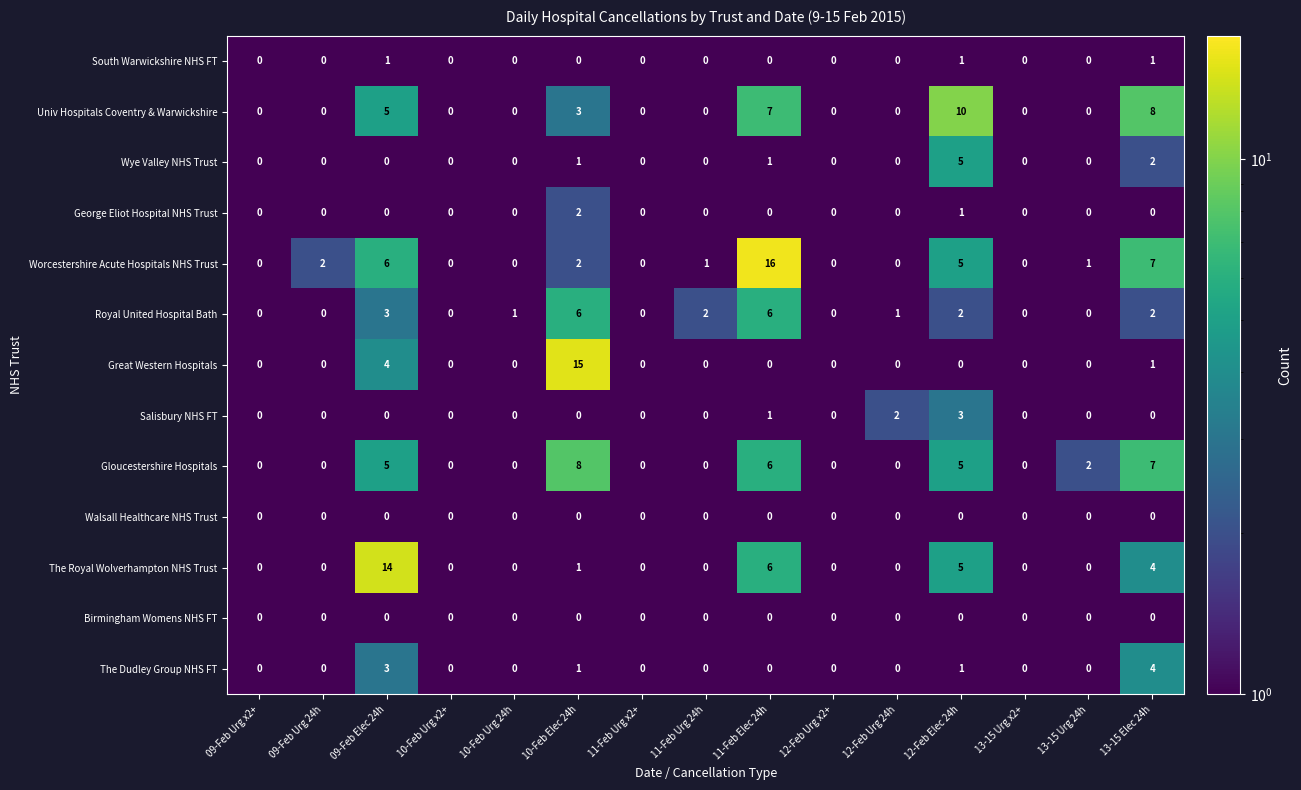

What is the maximum value for The Royal Wolverhampton NHS Trust?

14